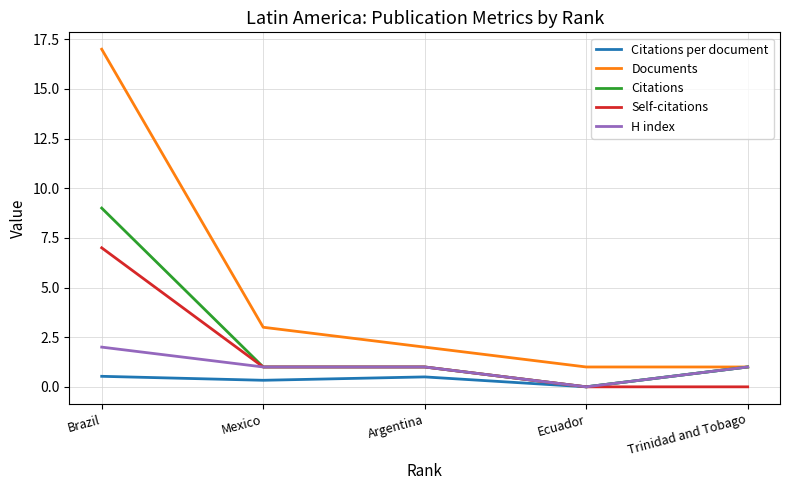

True or false: Documents has more than 1 points higher than both neighbors.

False